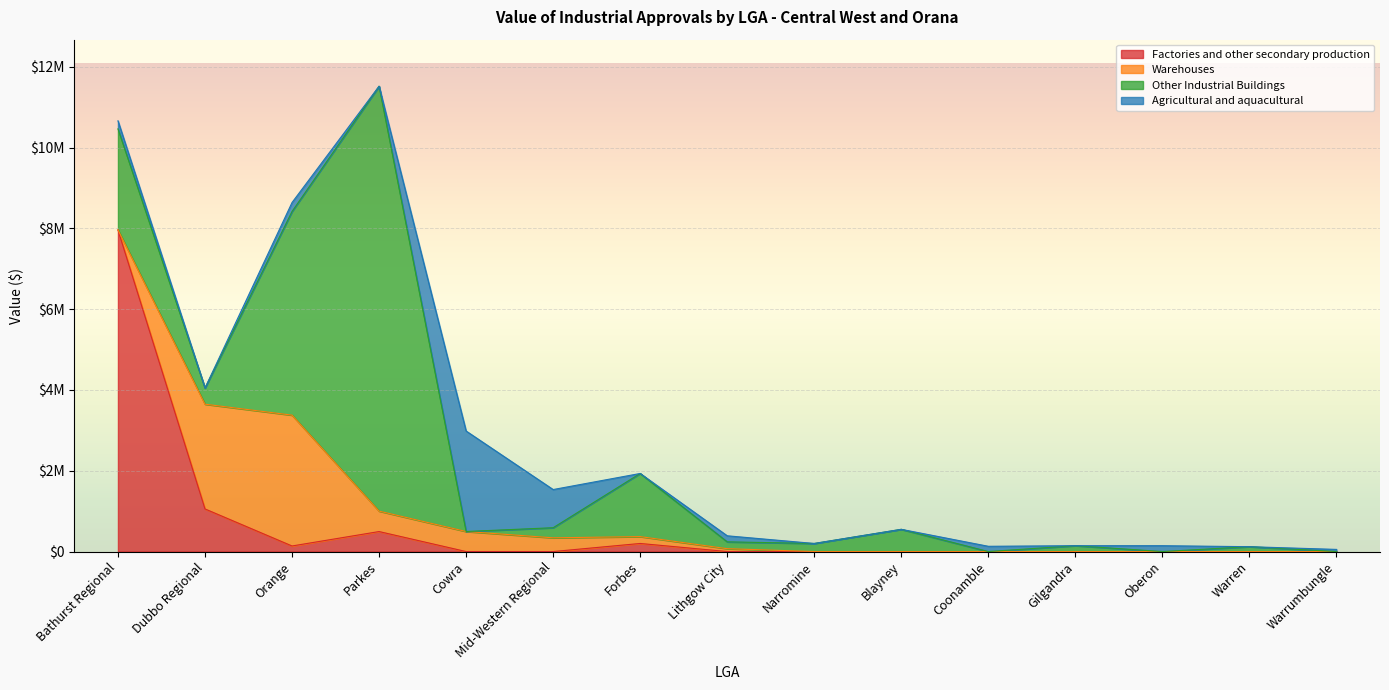

Which has a higher value, Forbes or Cowra?

Forbes